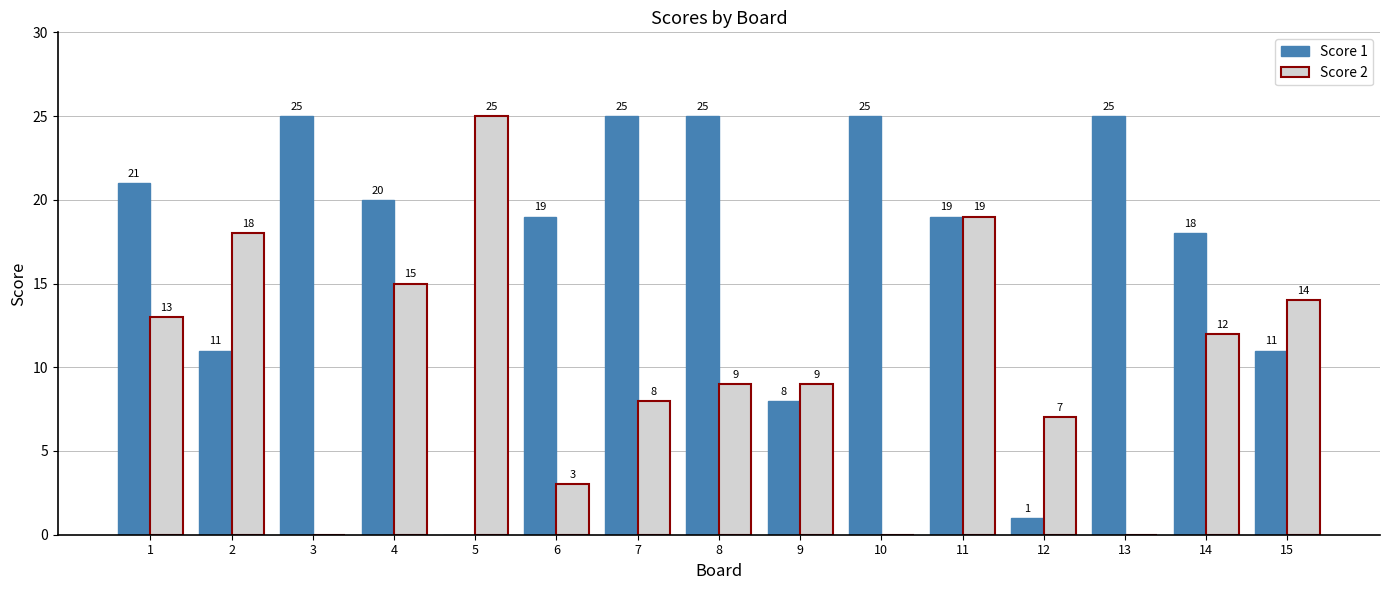

What is the total value across all series at 3?

25